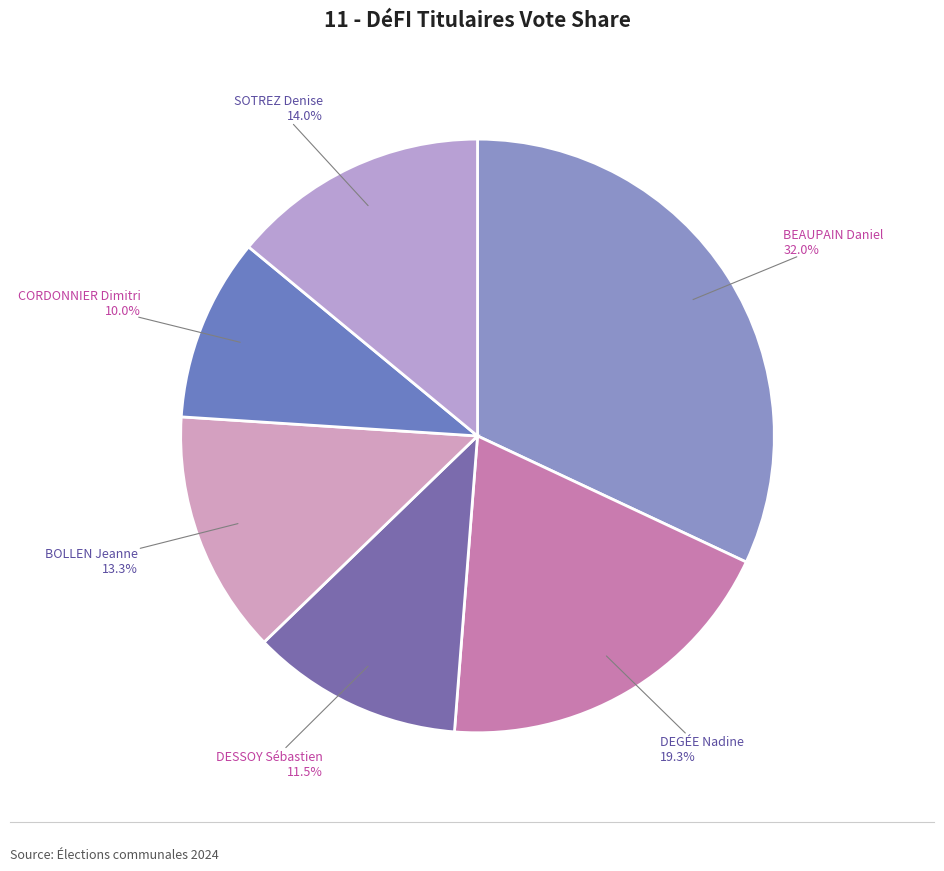

To the nearest percent, what is the combined percentage of BEAUPAIN Daniel and DEGÉE Nadine?

51%